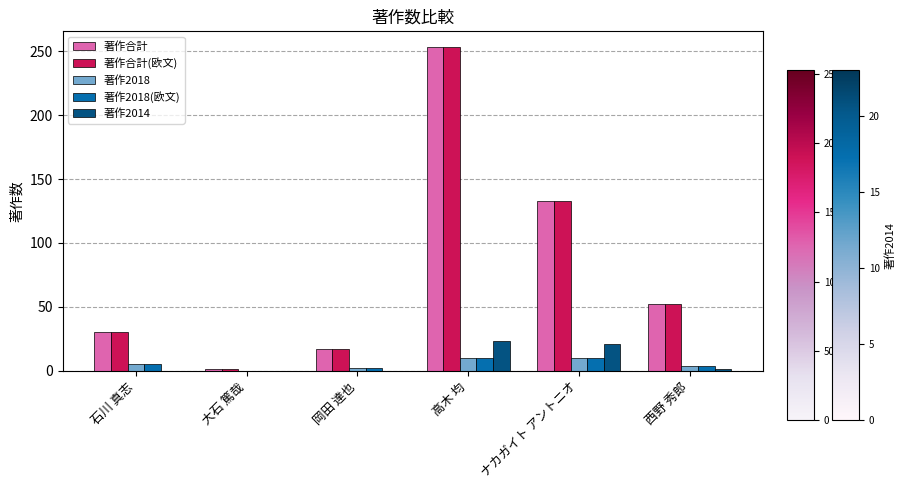

The 著作2018(欧文) series shows 0 at 大石 篤哉. True or false?

True